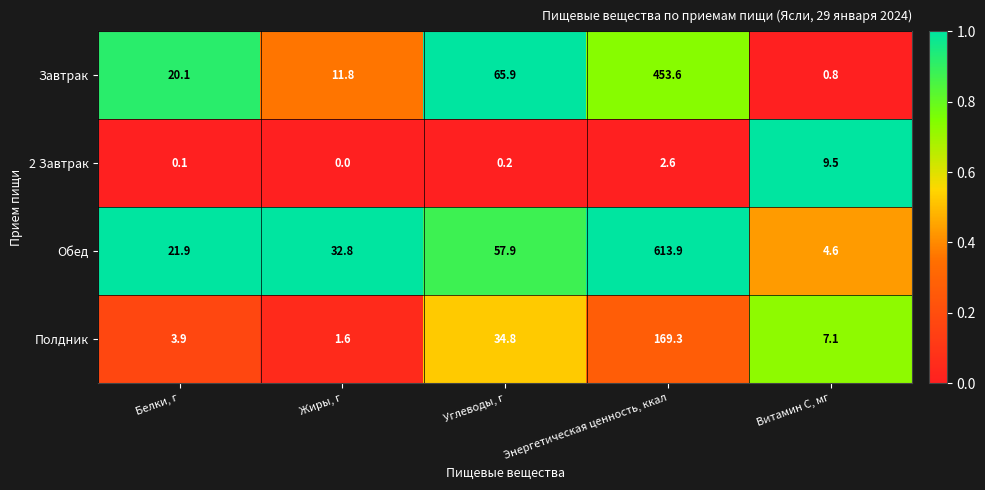

At how many categories does at least one series exceed 0?

5